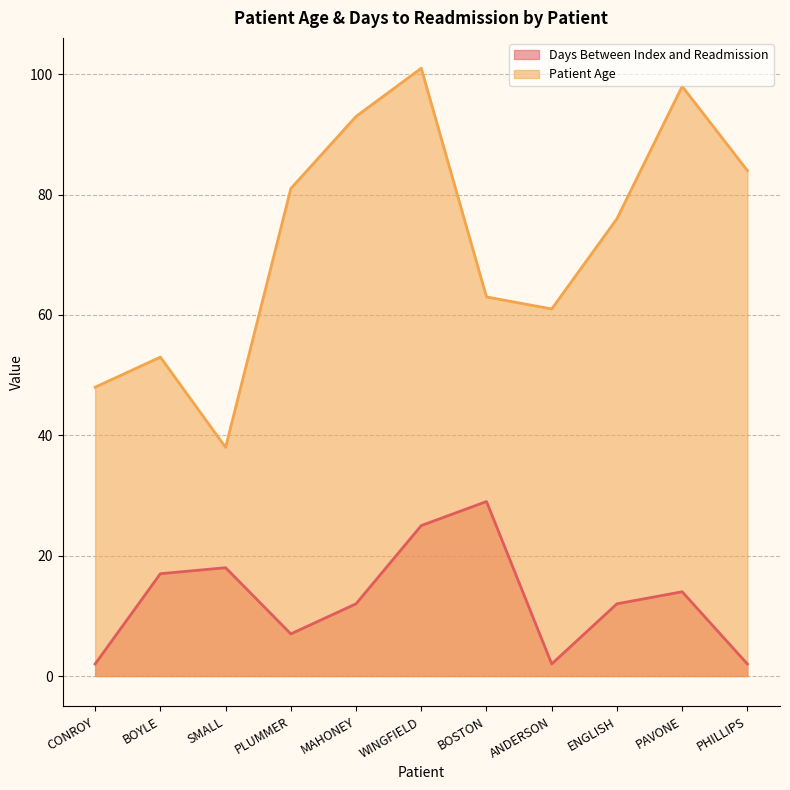

What is the difference between the highest and lowest values at CONROY?

46